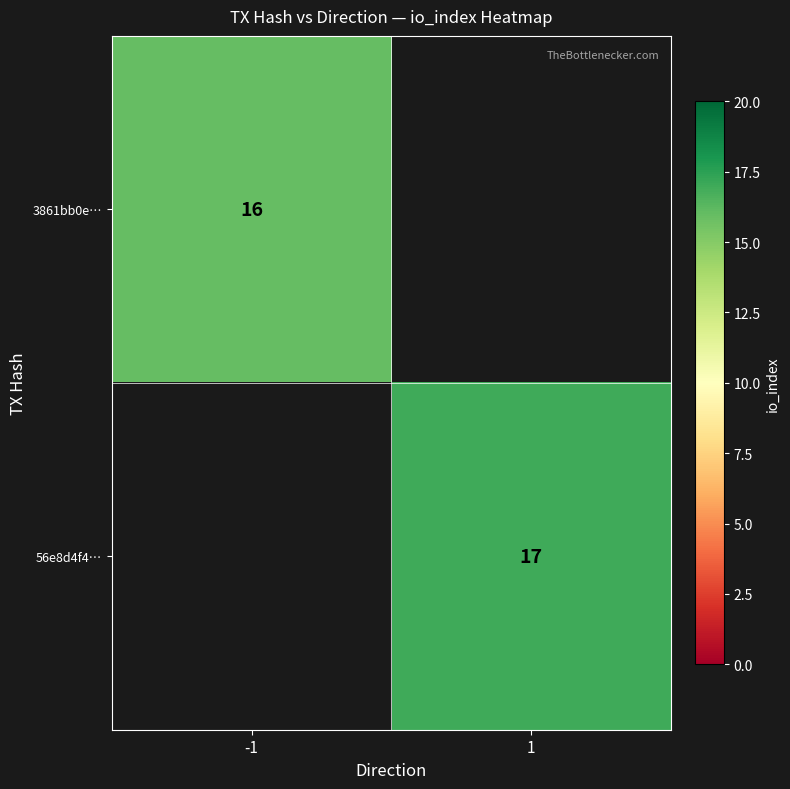

Which has a higher value, -1 or 1?

1